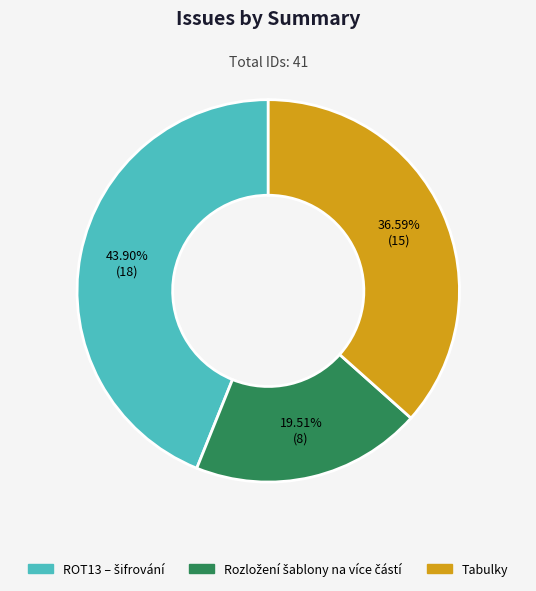

Does Tabulky account for over 50% of the chart?

No